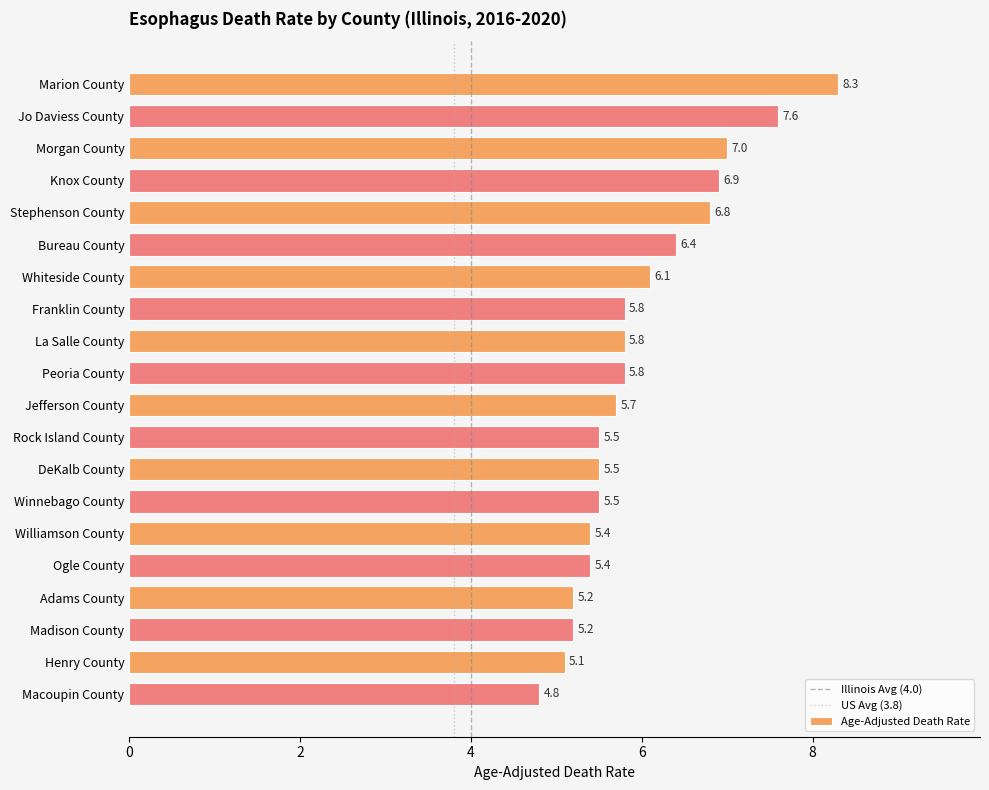

True or false: the data shows 5.5 at DeKalb County.

True